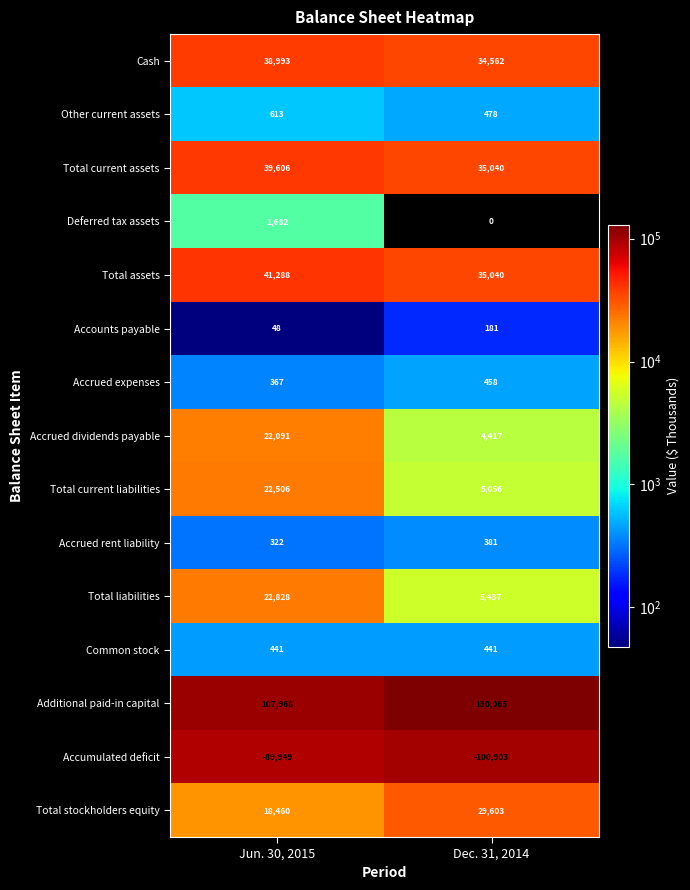

What value does the Accounts payable series have at Jun. 30, 2015?

48